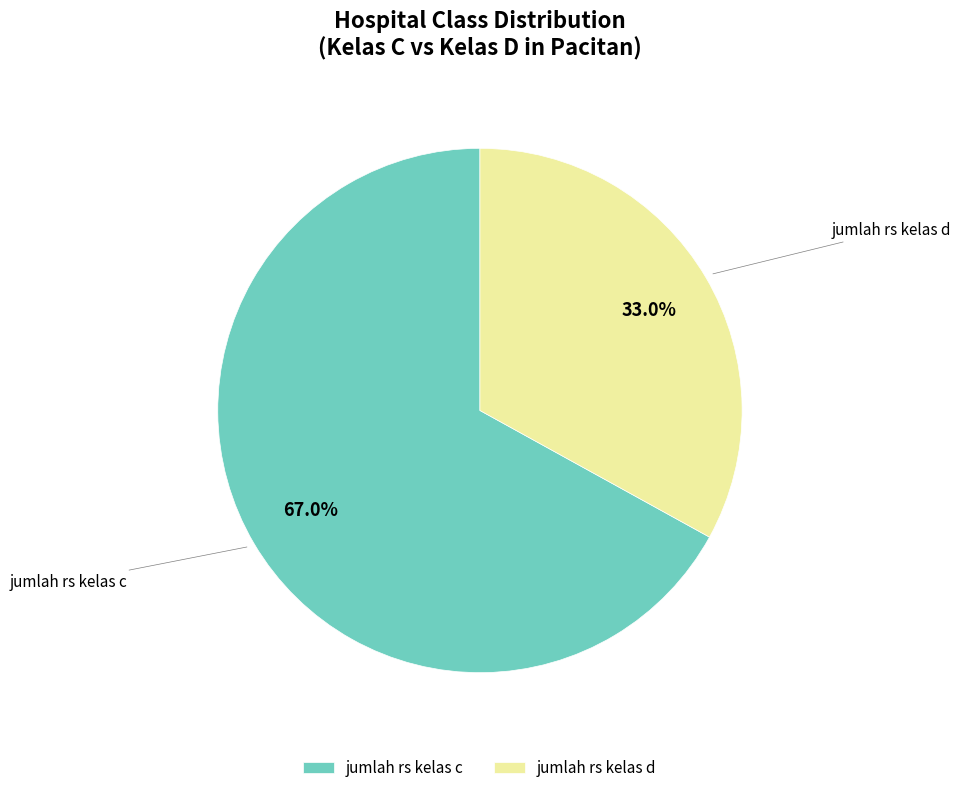

Approximately how many times larger is the value at jumlah rs kelas d compared to jumlah rs kelas c?

0.5